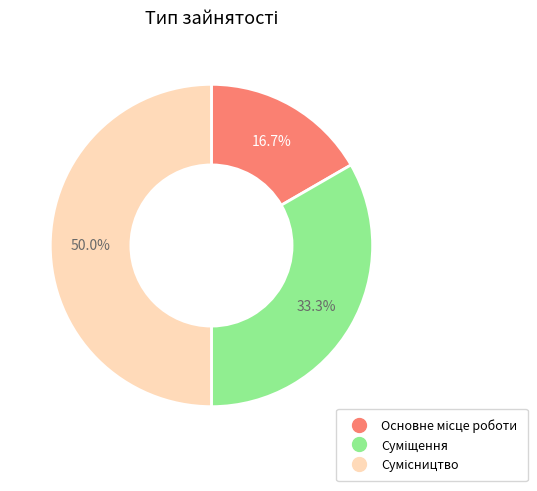

What is the change in value from Основне місце роботи to Сумісництво?

+2